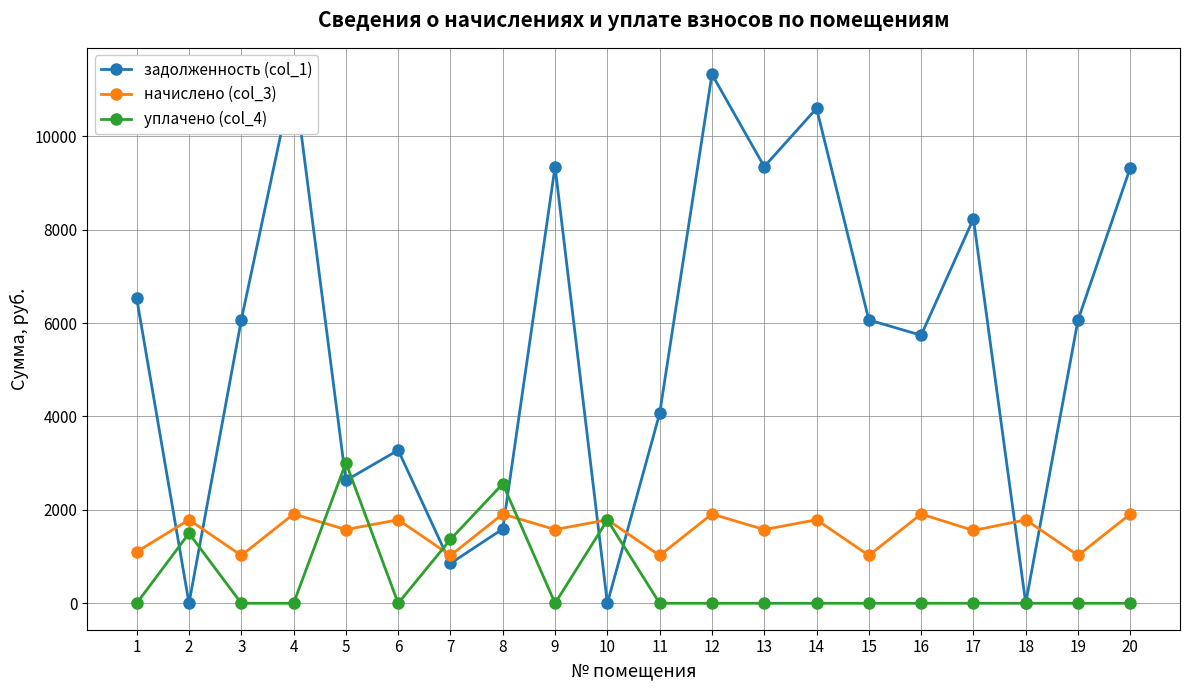

Reading left to right, list all the values displayed in this chart.

задолженность (col_1): 6528.0	0.0	6067.2	11328.0	2629.8	3278.9	852.7	1592.2	9350.4	0.0	4067.2	11328.0	9350.4	10598.4	6067.2	5739.6	8235.2	0.0	6067.2	9328.0
начислено (col_3): 1101.6	1788.5	1023.8	1911.6	1577.9	1788.5	1023.8	1911.6	1577.9	1788.5	1023.8	1911.6	1577.9	1788.5	1023.8	1911.6	1558.4	1788.5	1023.8	1911.6
уплачено (col_4): 0.0	1498.1	0.0	0.0	3010.0	0.0	1368.3	2557.8	0.0	1783.0	0.0	0.0	0.0	0.0	0.0	0.0	0.0	0.0	0.0	0.0